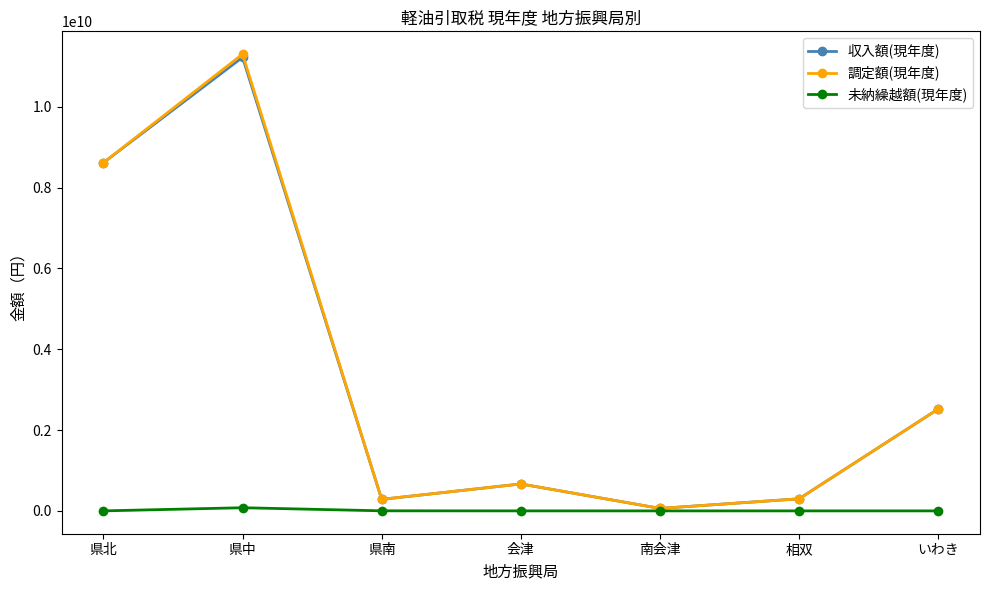

What is the spread (max minus min) of values at 南会津?

61442909